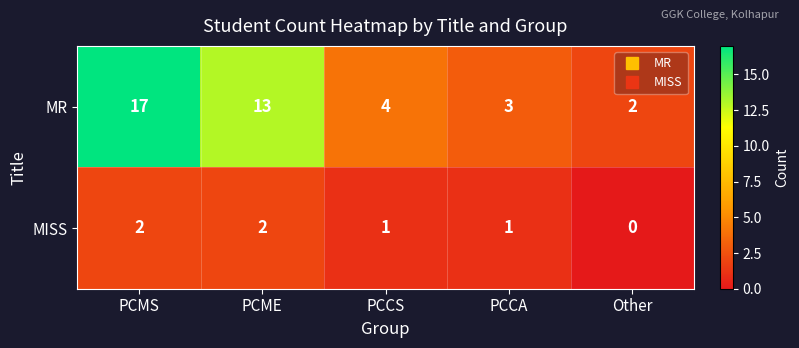

Which series has the largest total across all categories?

MR